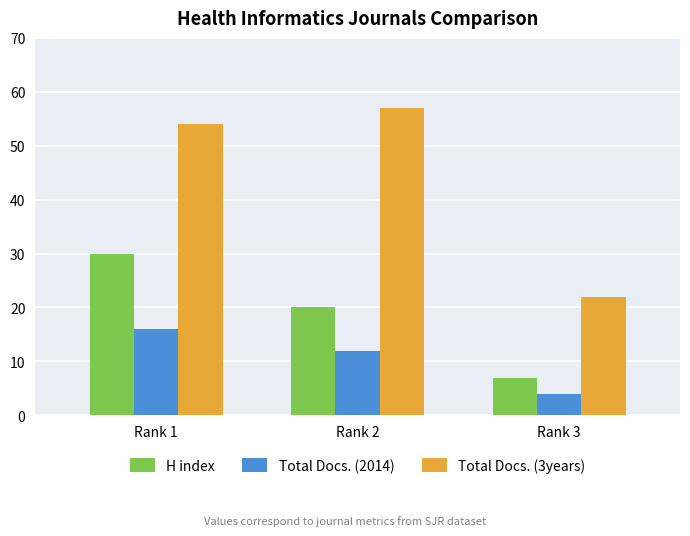

Where is H index nearest to the value 18?

Rank 2